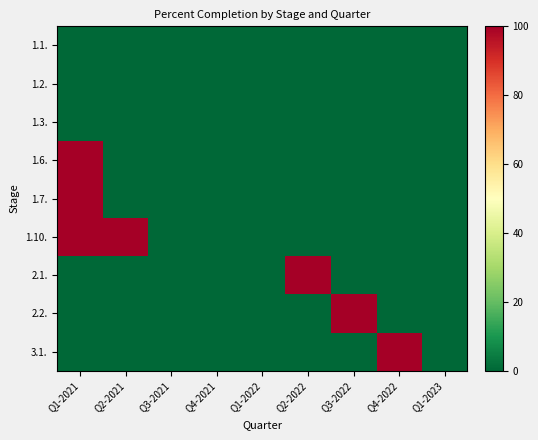

Reading right to left, transcribe all the data shown in this chart.

1.1.: Q1-2023=0	Q4-2022=0	Q3-2022=0	Q2-2022=0	Q1-2022=0	Q4-2021=0	Q3-2021=0	Q2-2021=0	Q1-2021=0
1.2.: Q1-2023=0	Q4-2022=0	Q3-2022=0	Q2-2022=0	Q1-2022=0	Q4-2021=0	Q3-2021=0	Q2-2021=0	Q1-2021=0
1.3.: Q1-2023=0	Q4-2022=0	Q3-2022=0	Q2-2022=0	Q1-2022=0	Q4-2021=0	Q3-2021=0	Q2-2021=0	Q1-2021=0
1.6.: Q1-2023=0	Q4-2022=0	Q3-2022=0	Q2-2022=0	Q1-2022=0	Q4-2021=0	Q3-2021=0	Q2-2021=0	Q1-2021=100
1.7.: Q1-2023=0	Q4-2022=0	Q3-2022=0	Q2-2022=0	Q1-2022=0	Q4-2021=0	Q3-2021=0	Q2-2021=0	Q1-2021=100
1.10.: Q1-2023=0	Q4-2022=0	Q3-2022=0	Q2-2022=0	Q1-2022=0	Q4-2021=0	Q3-2021=0	Q2-2021=100	Q1-2021=100
2.1.: Q1-2023=0	Q4-2022=0	Q3-2022=0	Q2-2022=100	Q1-2022=0	Q4-2021=0	Q3-2021=0	Q2-2021=0	Q1-2021=0
2.2.: Q1-2023=0	Q4-2022=0	Q3-2022=100	Q2-2022=0	Q1-2022=0	Q4-2021=0	Q3-2021=0	Q2-2021=0	Q1-2021=0
3.1.: Q1-2023=0	Q4-2022=100	Q3-2022=0	Q2-2022=0	Q1-2022=0	Q4-2021=0	Q3-2021=0	Q2-2021=0	Q1-2021=0